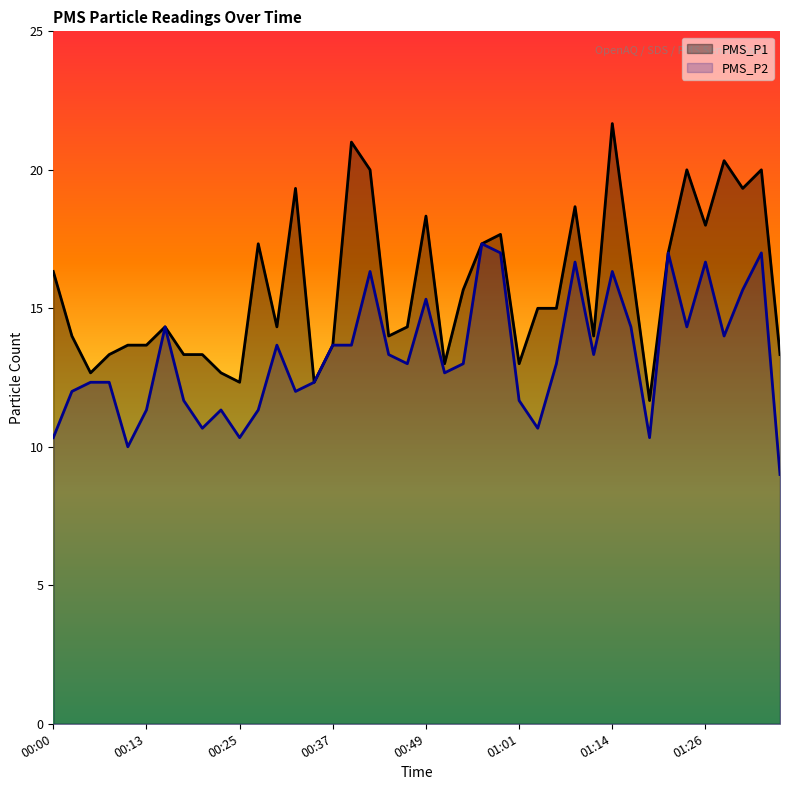

What is the label of the 34th point from the right?

00:15